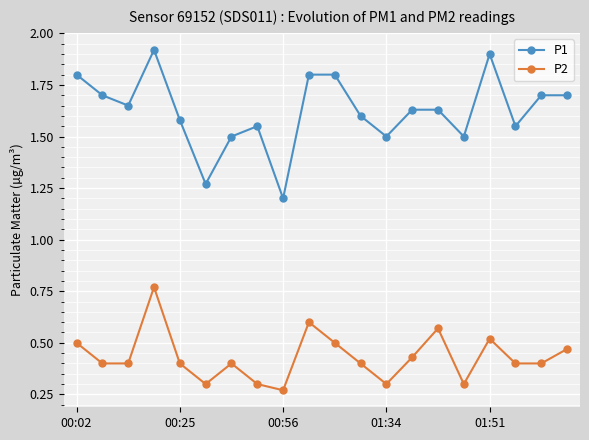

Rank the series by their average value, from lowest to highest.

P2, P1